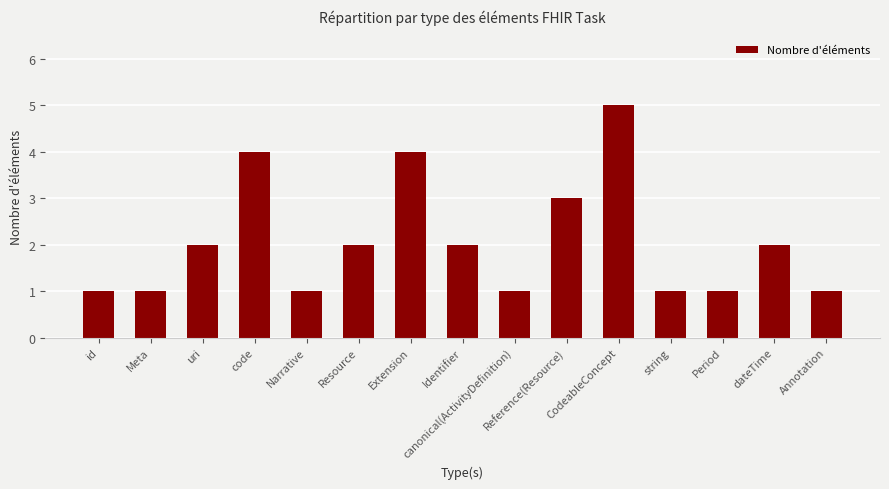

What is the change in value from Period to dateTime?

+1